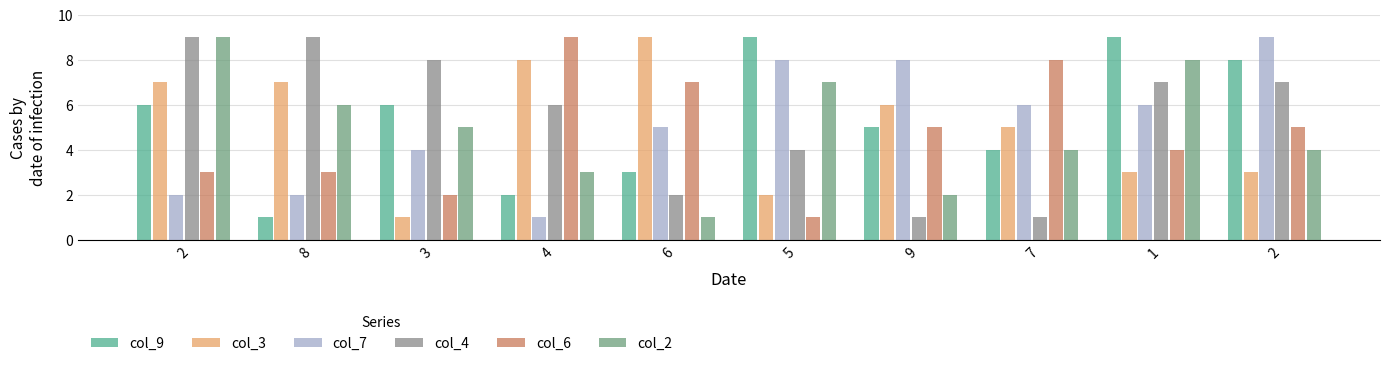

Are the bars grouped side by side (vs. stacked)?

Yes